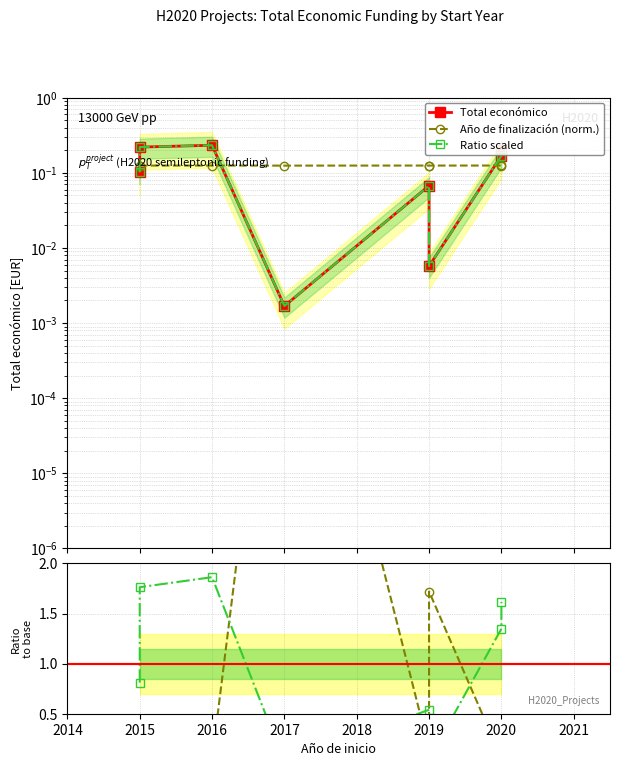

Rank the categories by value from highest to lowest.

2016, 2015, 2020, 2020, 2015, 2019, 2019, 2017